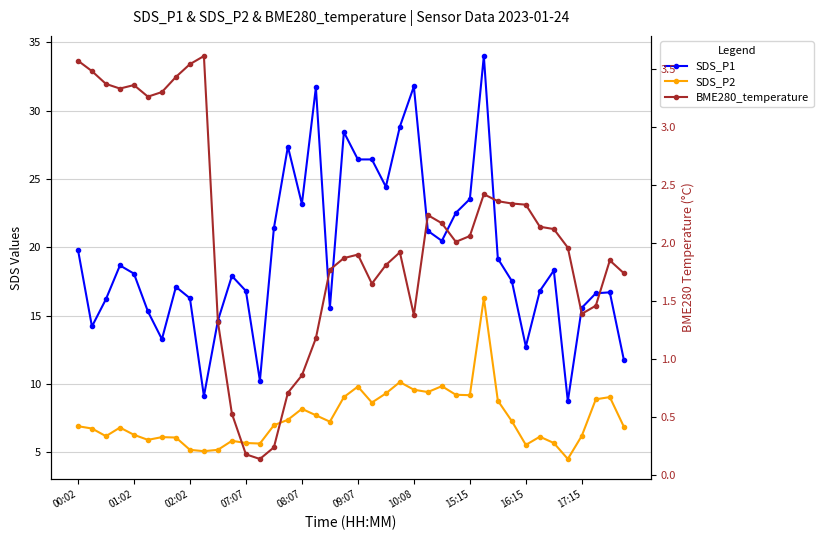

What is the value of the SDS_P2 point at the 25th from the left?

9.6